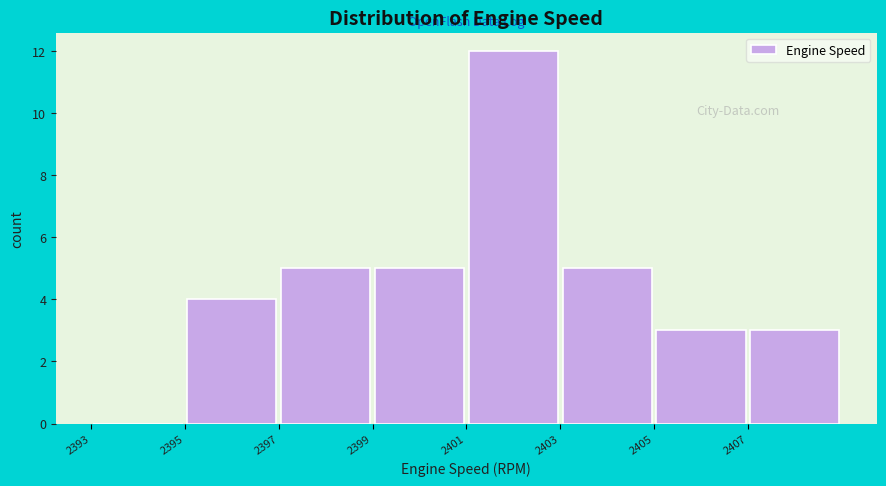

How tall is the bar that spans 2401 to 2403 on the x-axis? The values are not printed on the chart, so give them approximately, as read against the axis.

12